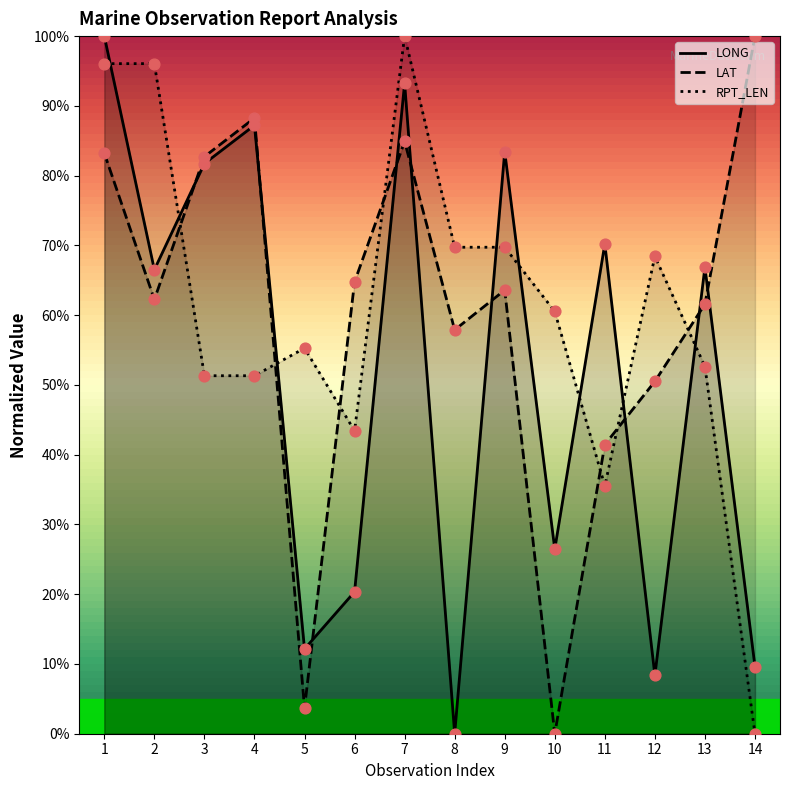

Which series contains the highest Y value?

LONG